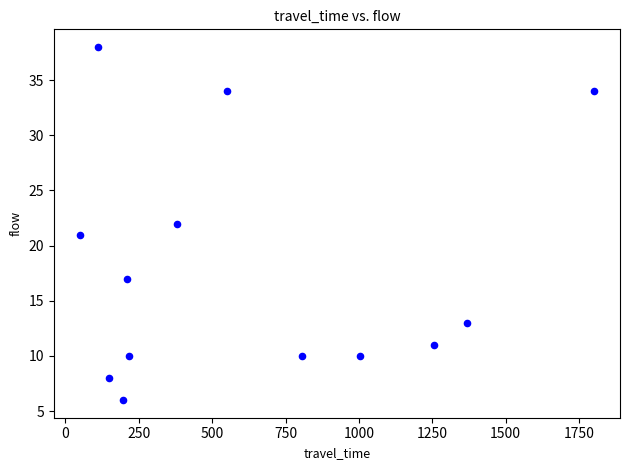

What is the range of Y values (max minus min)?

32